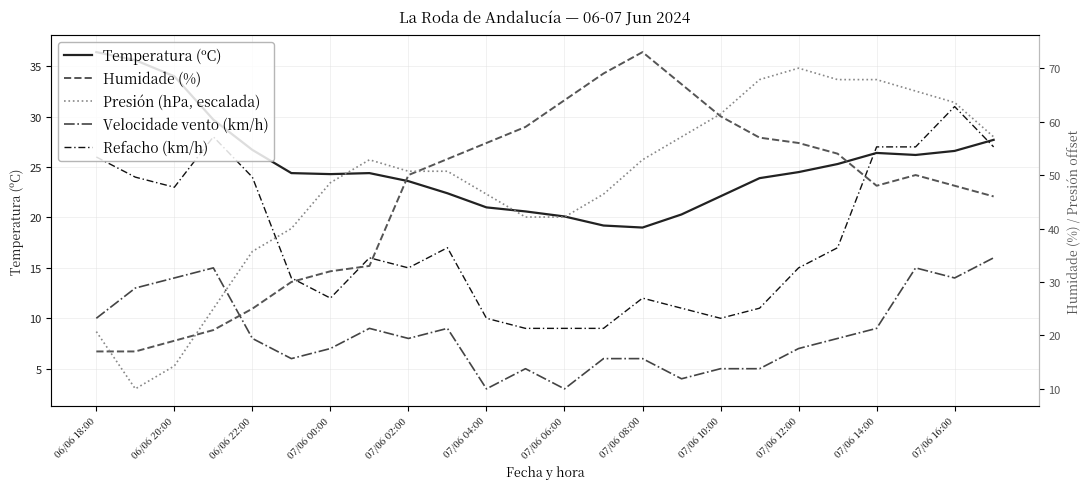

True or false: Refacho (km/h) and Velocidade vento (km/h) intersect in this chart.

False